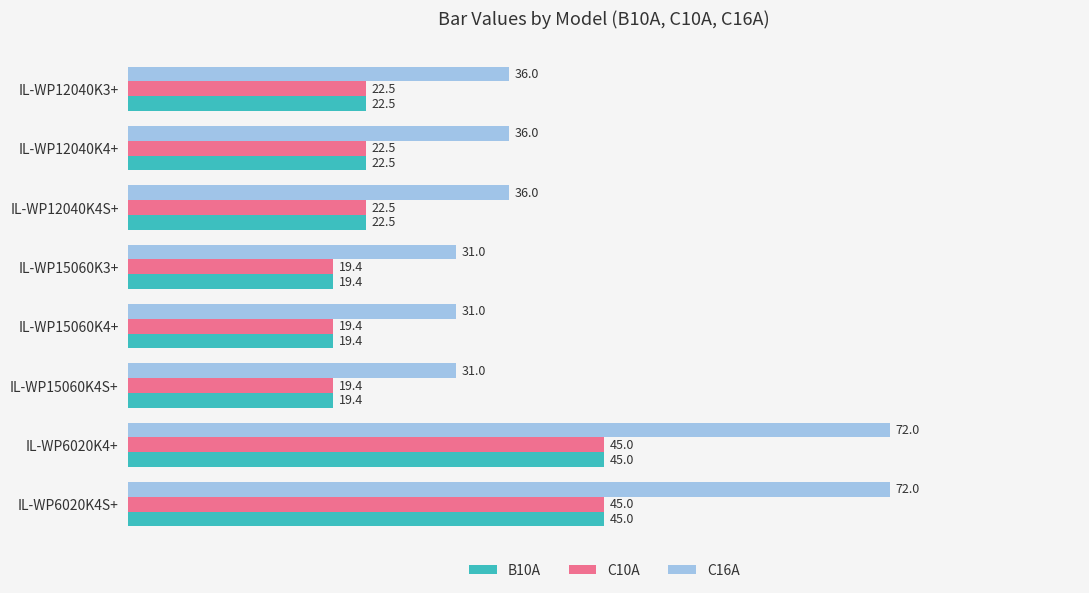

What is the sum of all C16A values?

345.0